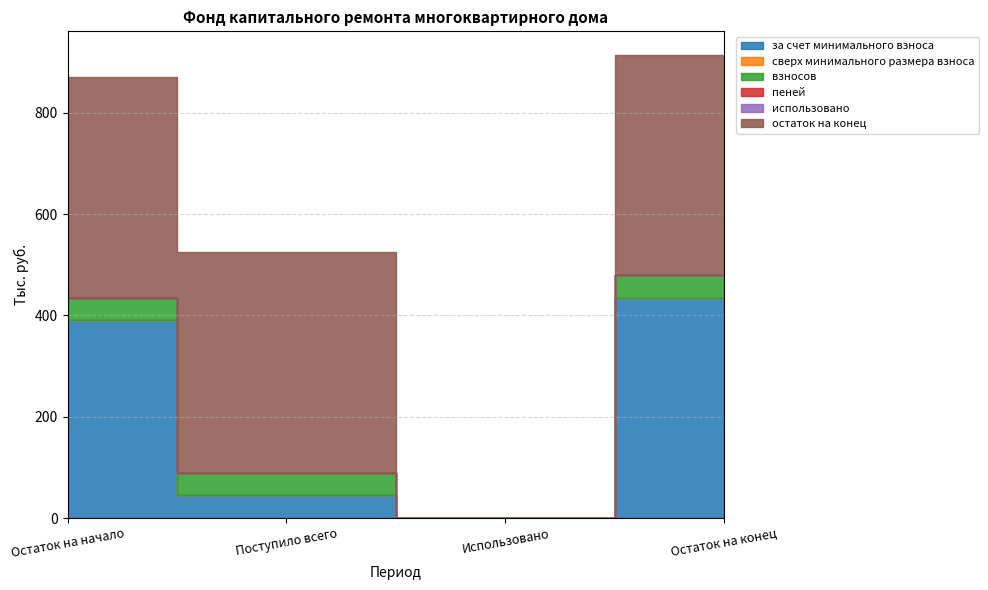

Between Остаток на конец and Поступило всего, which is larger?

Остаток на конец